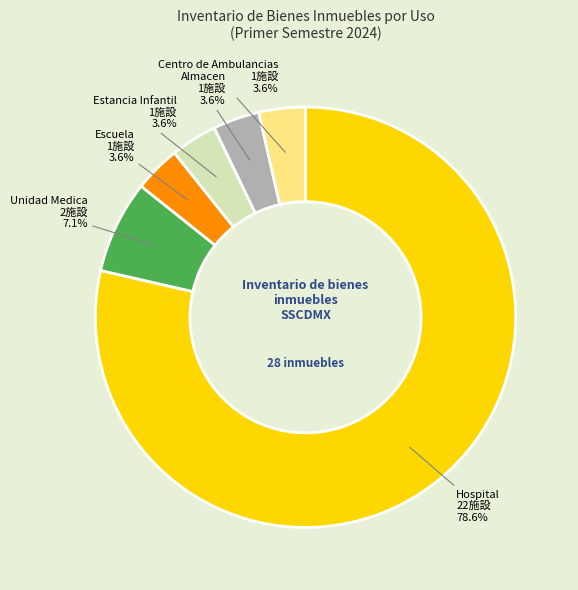

Which category has the biggest portion of the pie?

Hospital